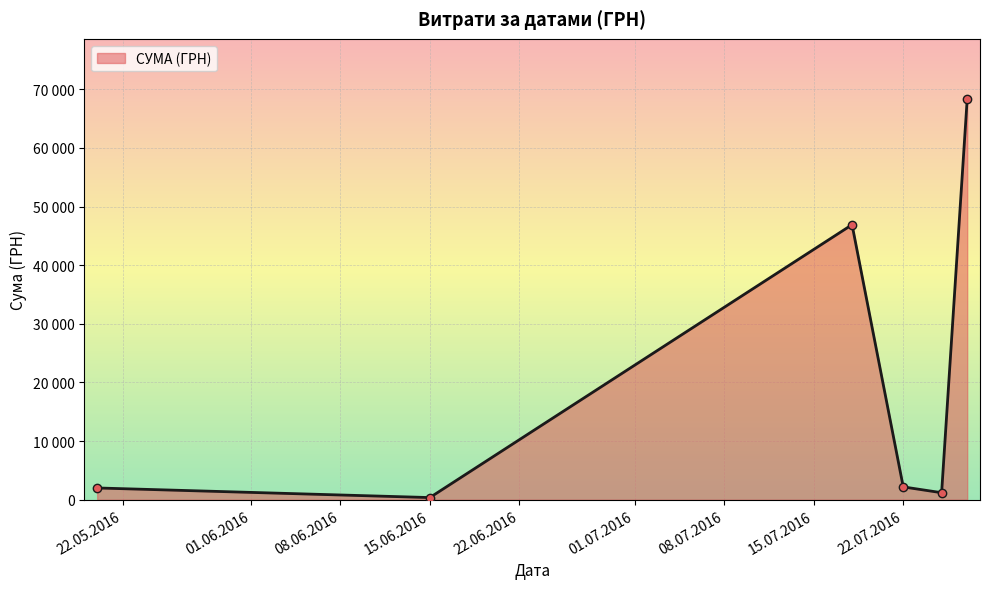

Is this an area chart (filled region under the line)?

Yes